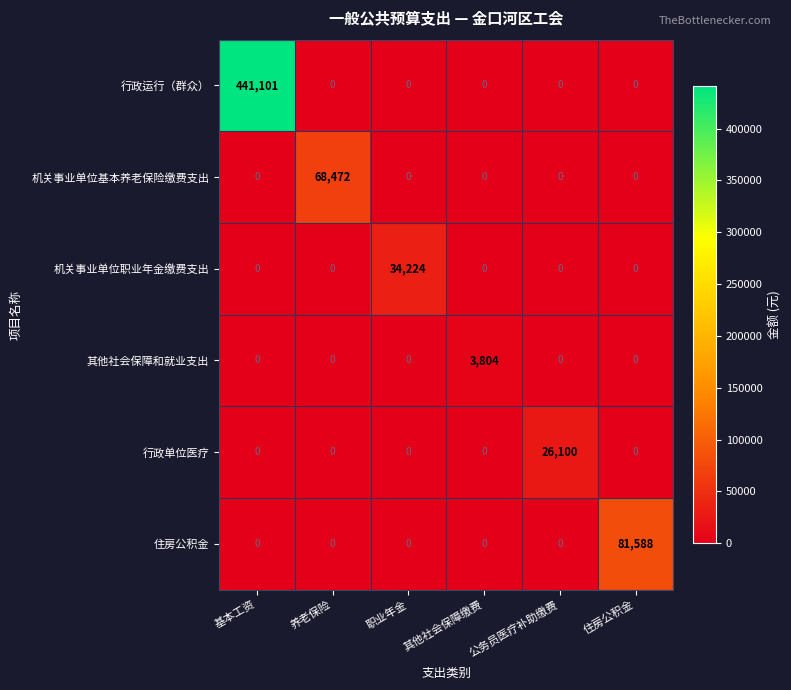

The 住房公积金 series shows 0 at 职业年金. True or false?

True